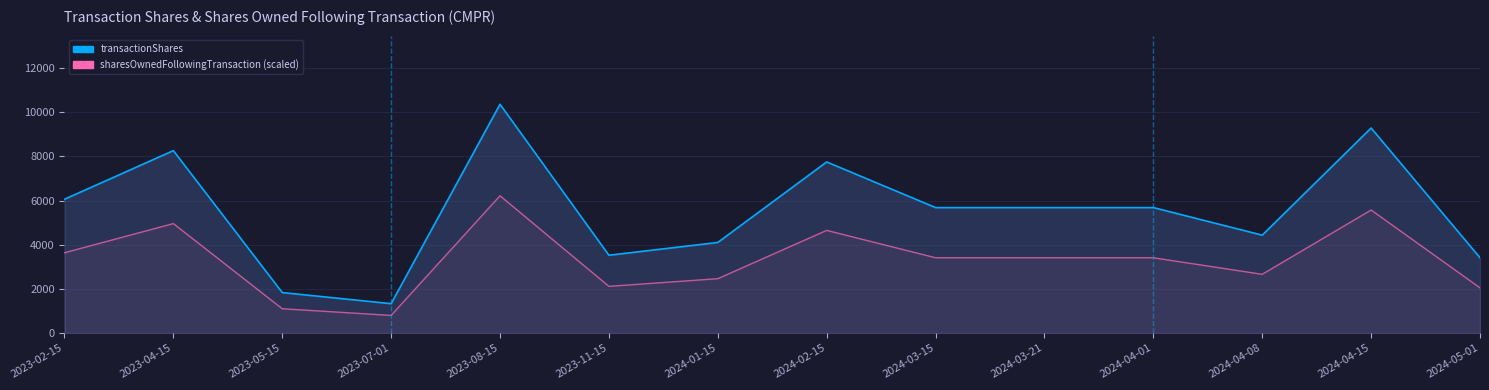

How many lines are shown in the chart?

2